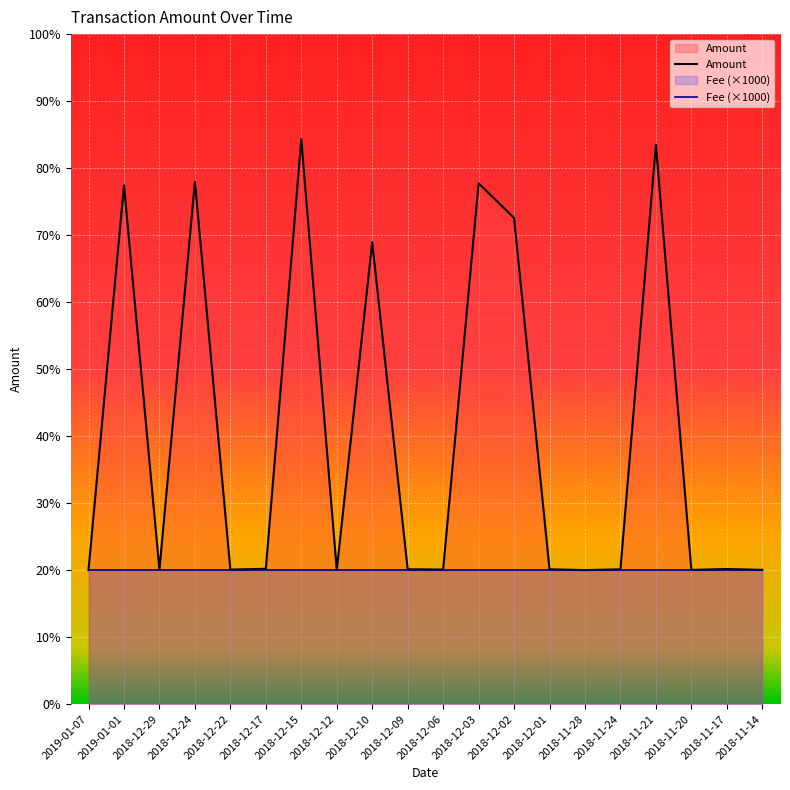

What is the sum of all Amount values?

4018.1